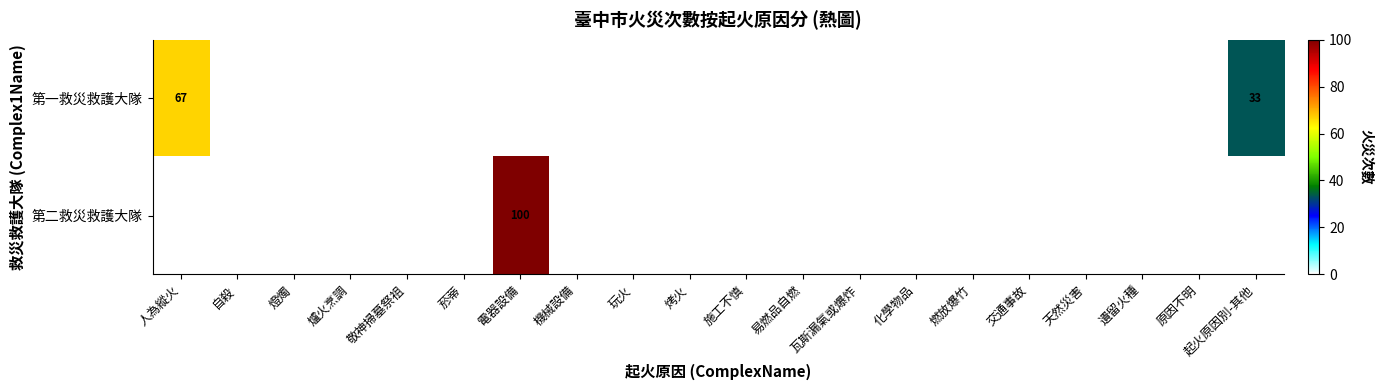

Which category has the lowest value across all series?

自殺